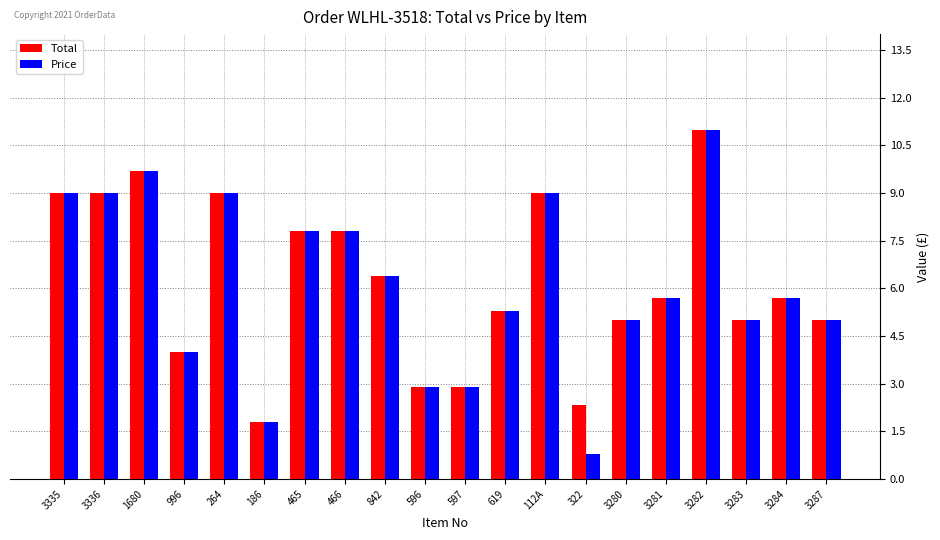

At which category is the sum across all series the highest?

3282